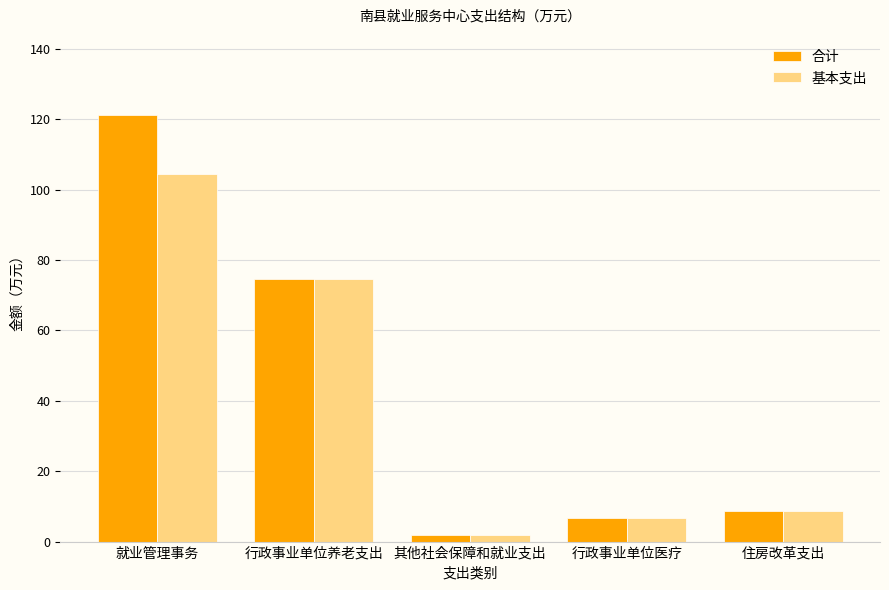

How many data points in 基本支出 are above 8?

3